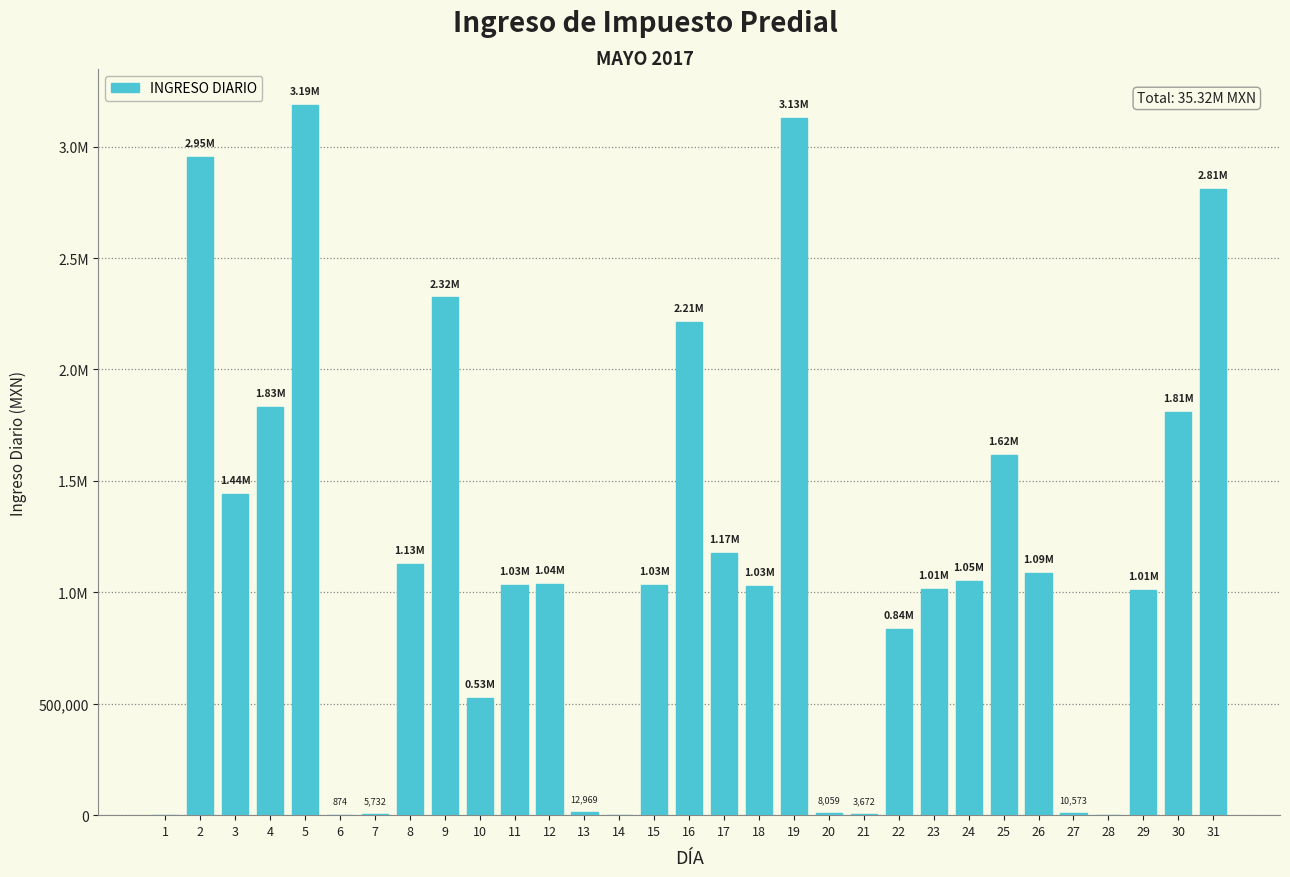

Are the bars horizontal?

No